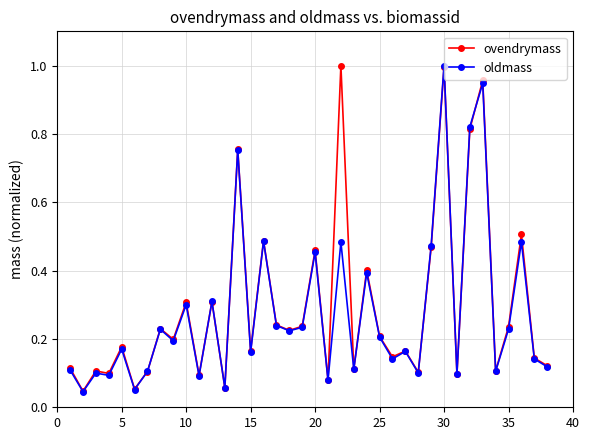

In oldmass, how many points are higher than both neighbors (excluding endpoints)?

14